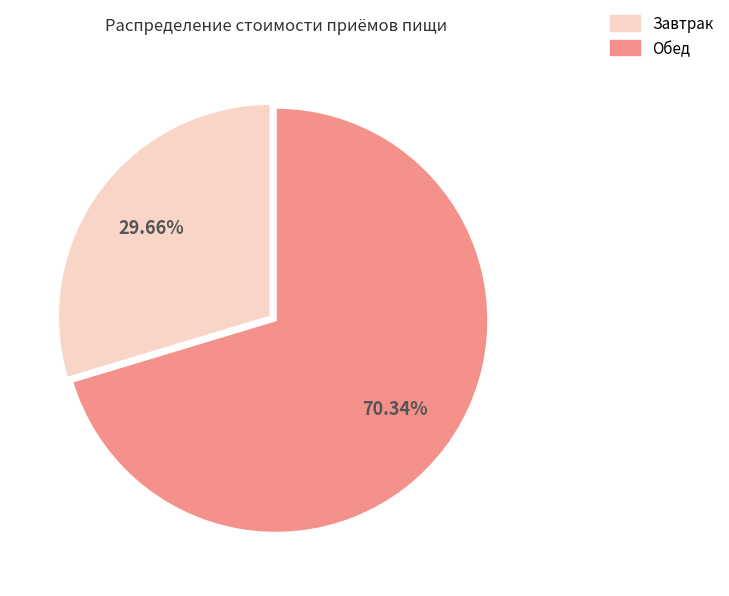

To the nearest percent, what portion does Завтрак represent?

30%